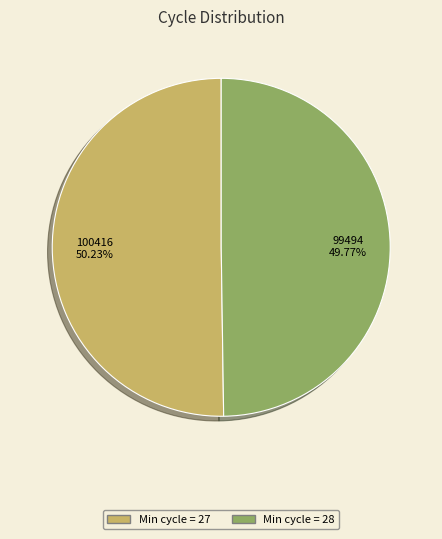

Do Min cycle = 28 and Min cycle = 27 together represent more than half of the pie?

Yes